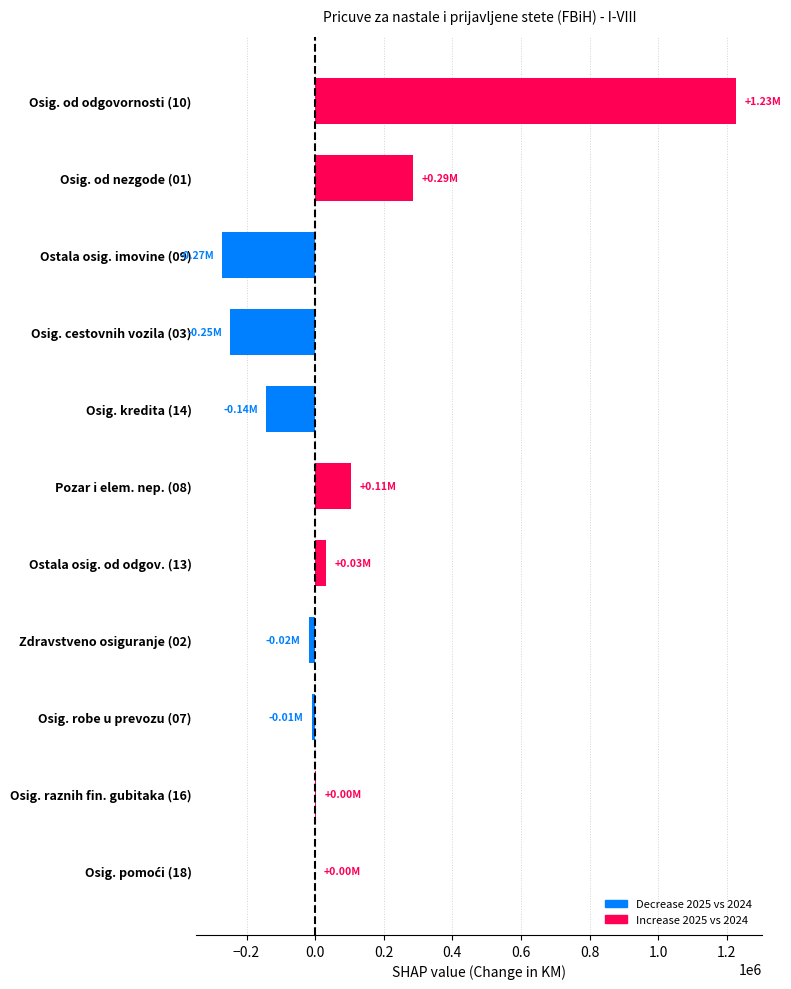

What is the sum of all values?

967832